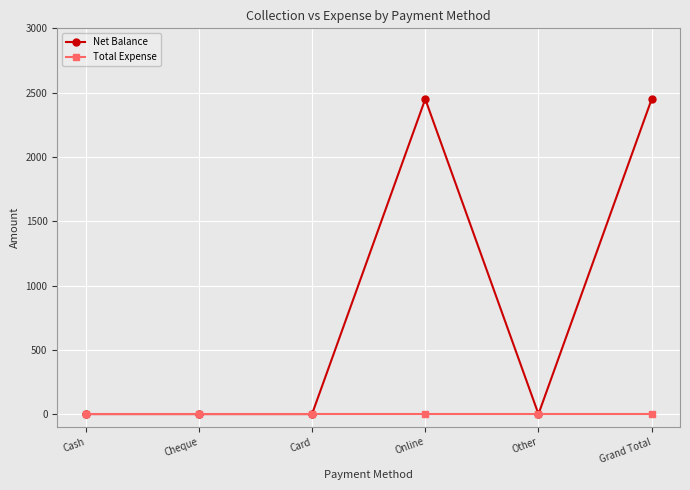

The value of Net Balance at Cheque is -1413. True or false?

False